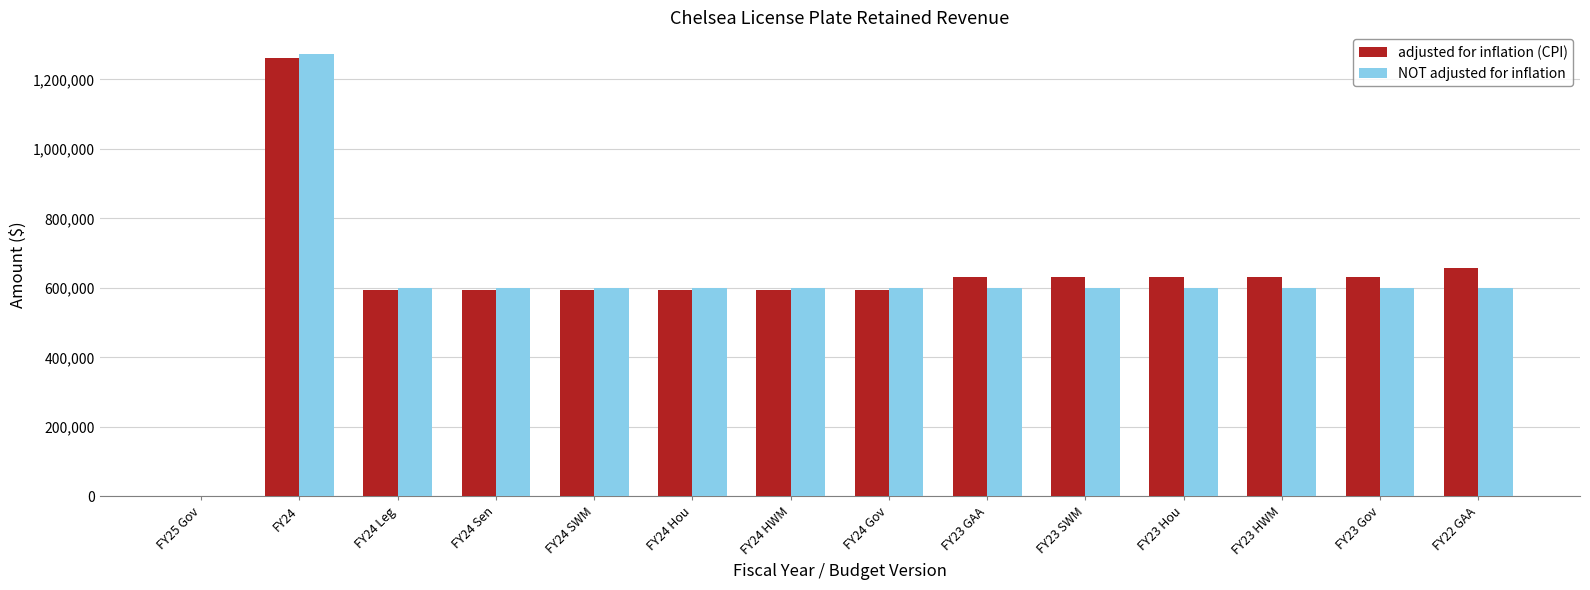

What are all the series names shown in the legend?

adjusted for inflation (CPI), NOT adjusted for inflation